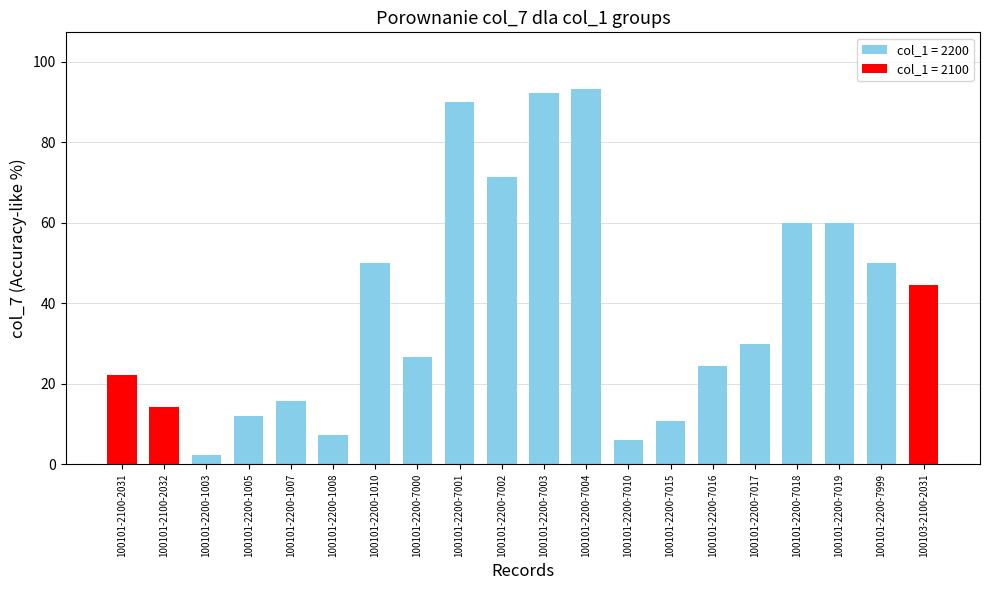

What is the ratio of the value at 100101-2200-7002 to the value at 100101-2100-2031?

3.2